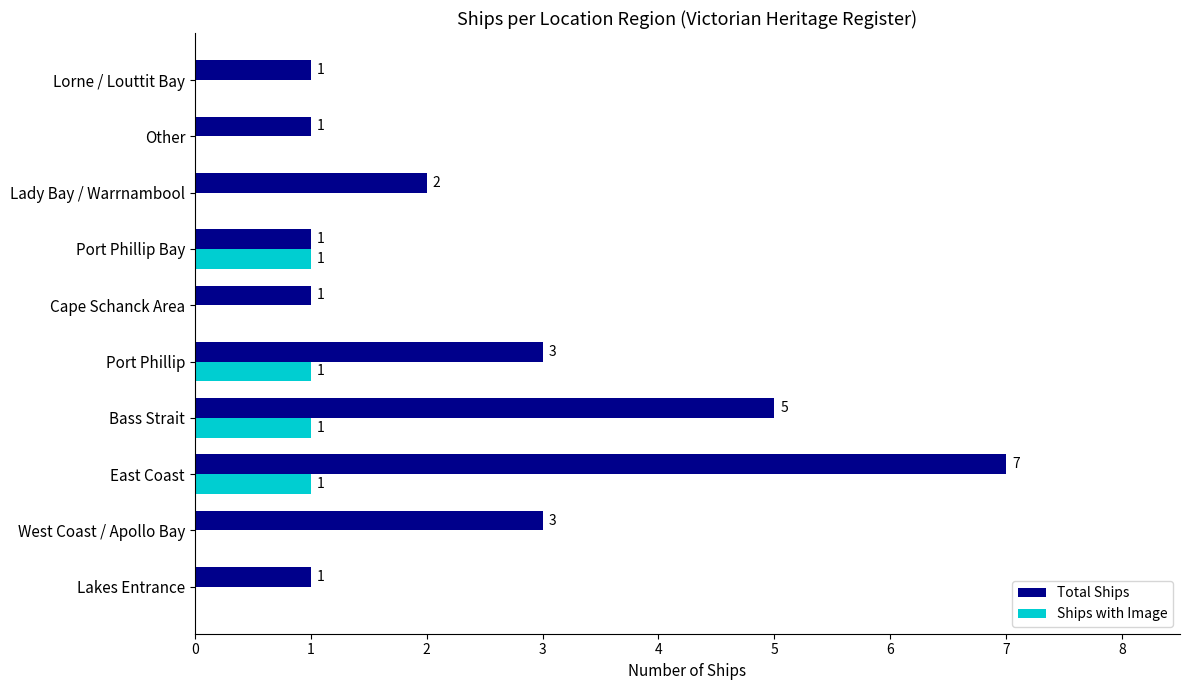

How many data points does each series have?

10